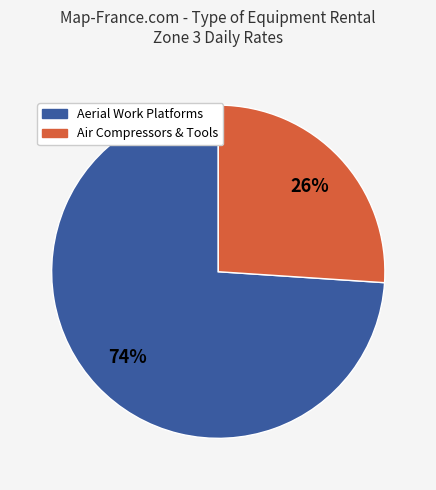

Is there any slice that represents more than half of the pie?

Yes